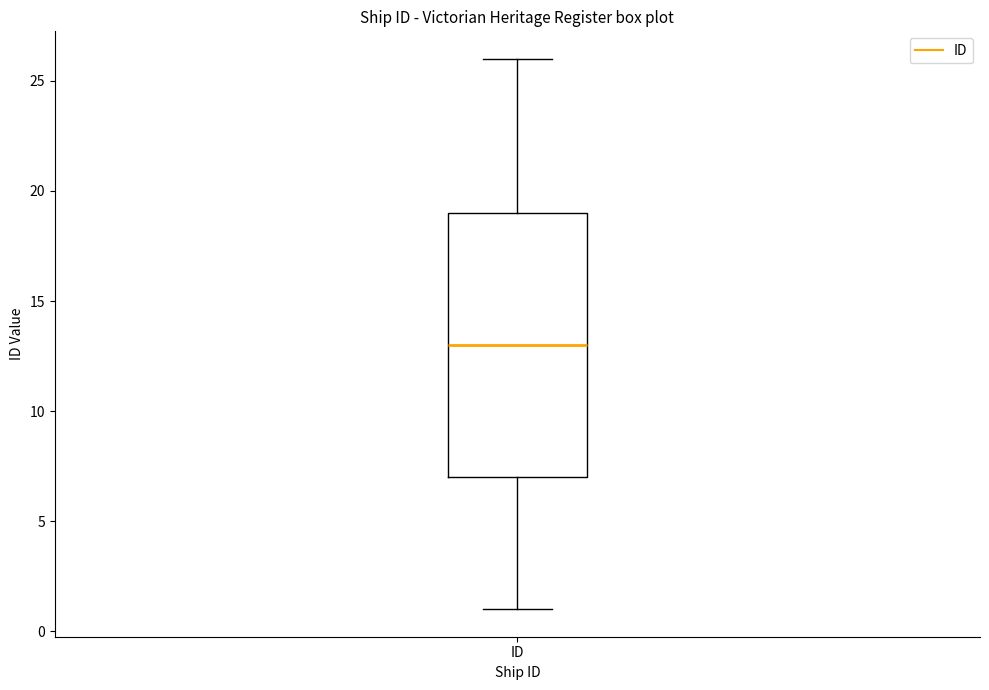

Where is the upper edge of the box for ID on the y-axis? The values are not printed on the chart, so give them approximately, as read against the axis.

19